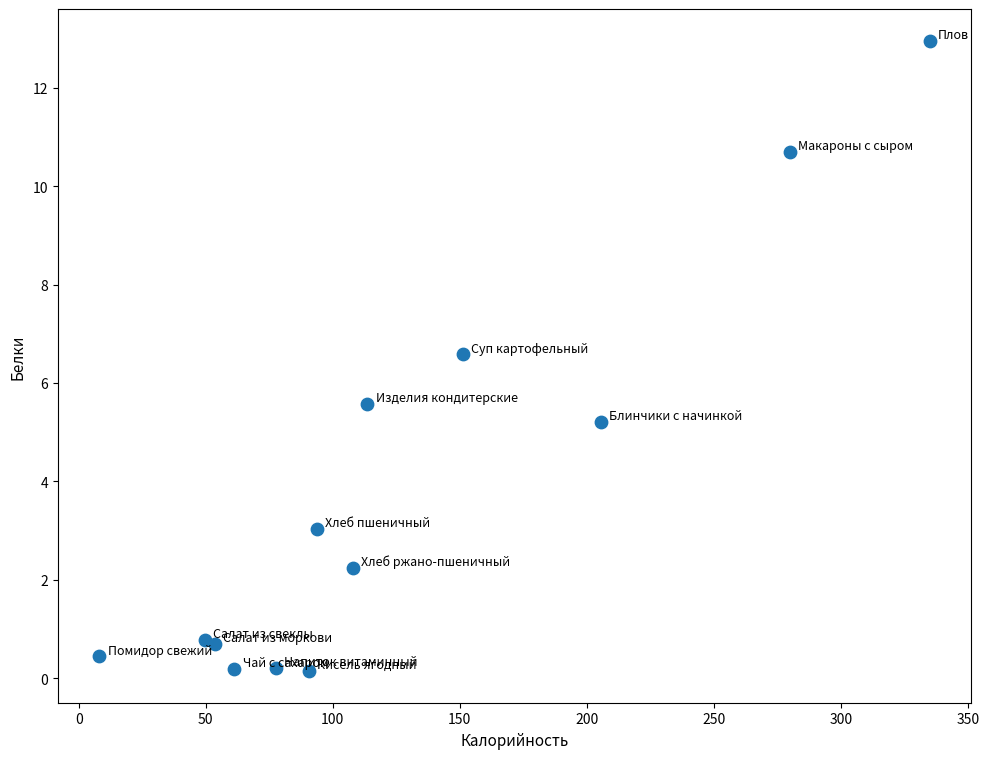

What Y value in the scatter plot is closest to 6?

5.6